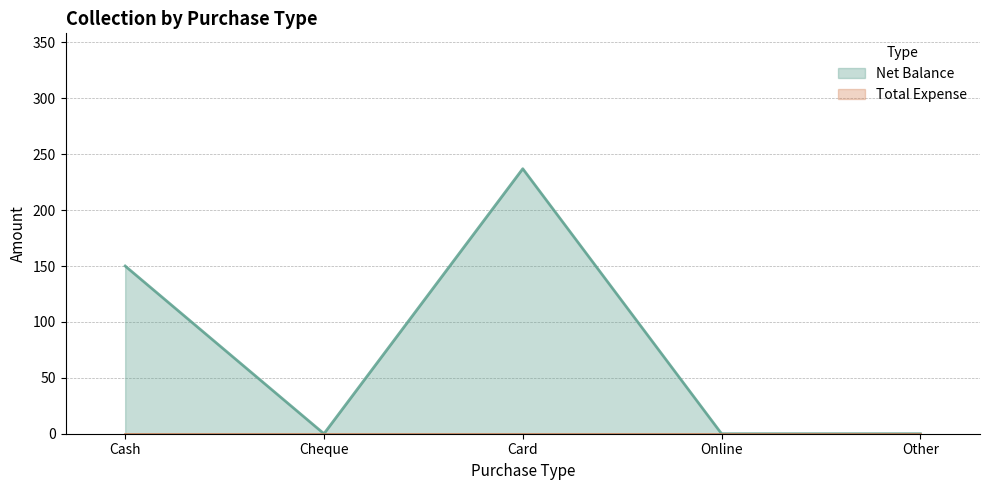

Rank the categories by value from lowest to highest.

Cheque, Online, Other, Cash, Card